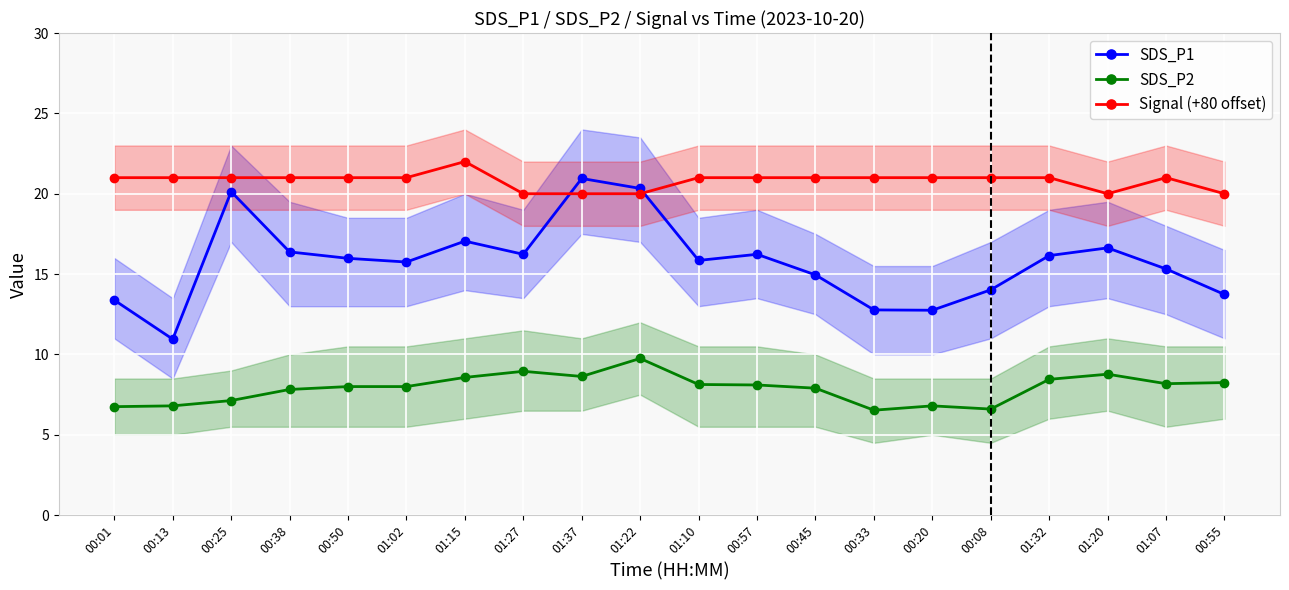

What is the difference between the highest and lowest values at 00:50?

13.0